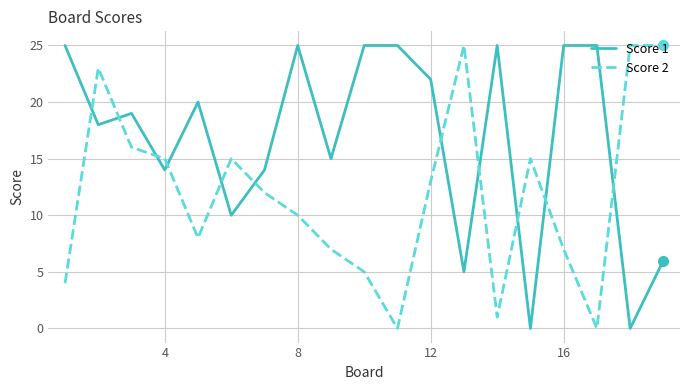

True or false: Score 2 has more than 0 interior local peaks.

True